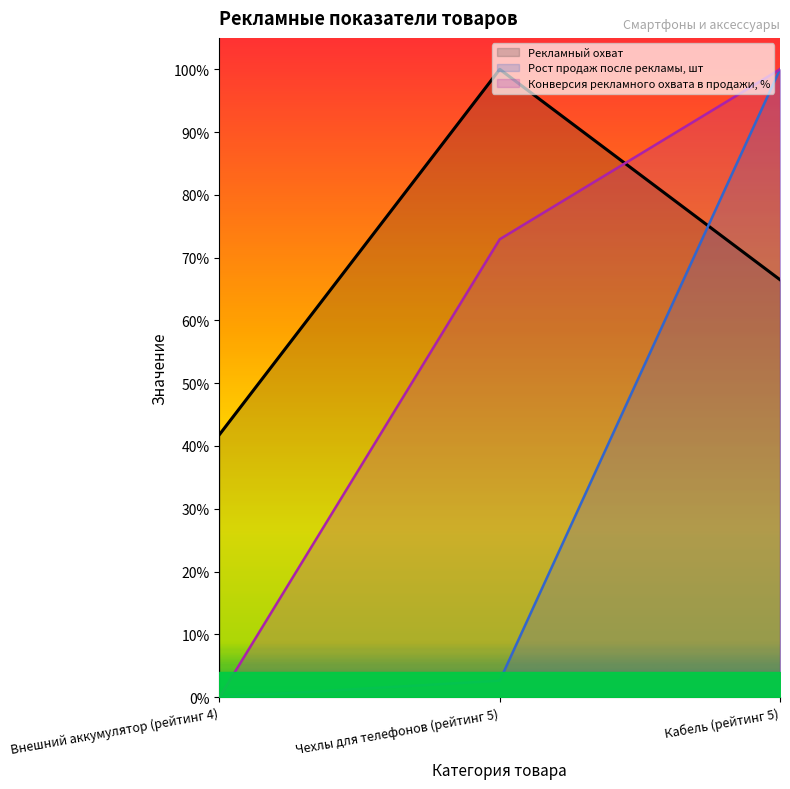

How many lines are shown in the chart?

3